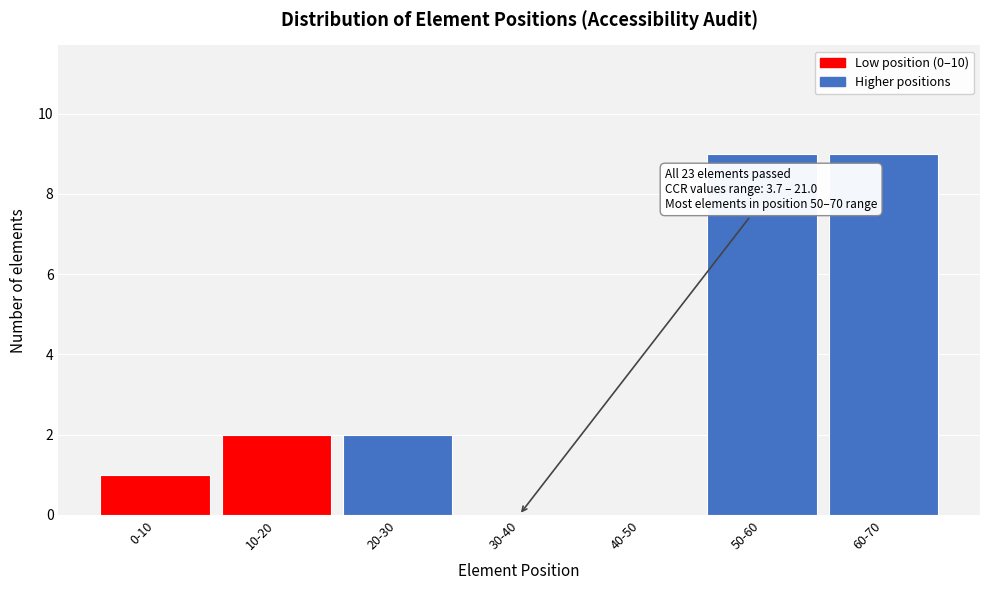

Reading left to right, what are all the values shown in this chart?

0-10=1	10-20=2	20-30=2	30-40=0	40-50=0	50-60=9	60-70=9